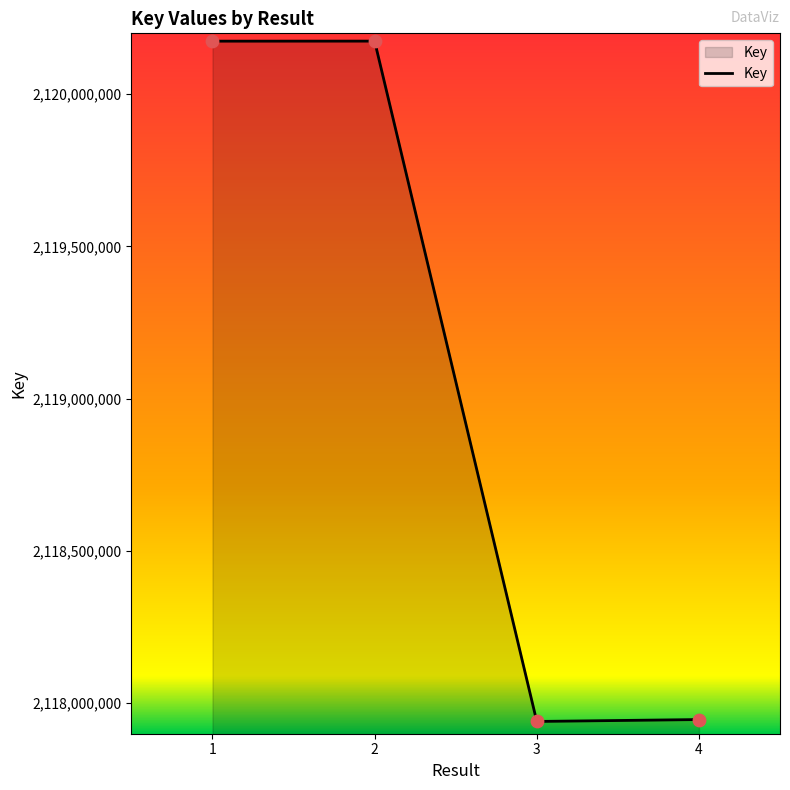

What is the ratio of the value at 3 to the value at 2?

1.0